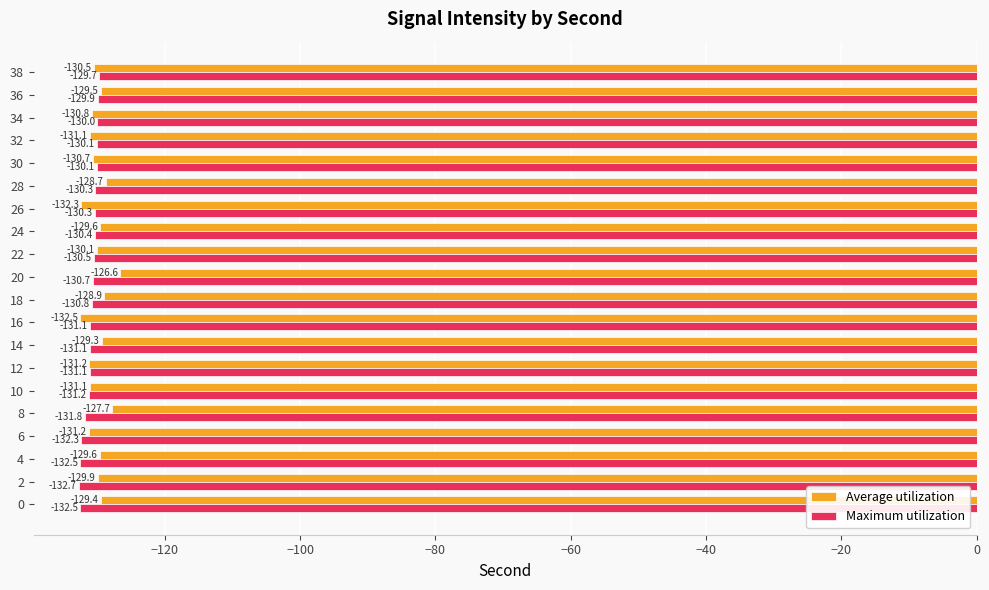

At which category is the sum across all series the highest?

20